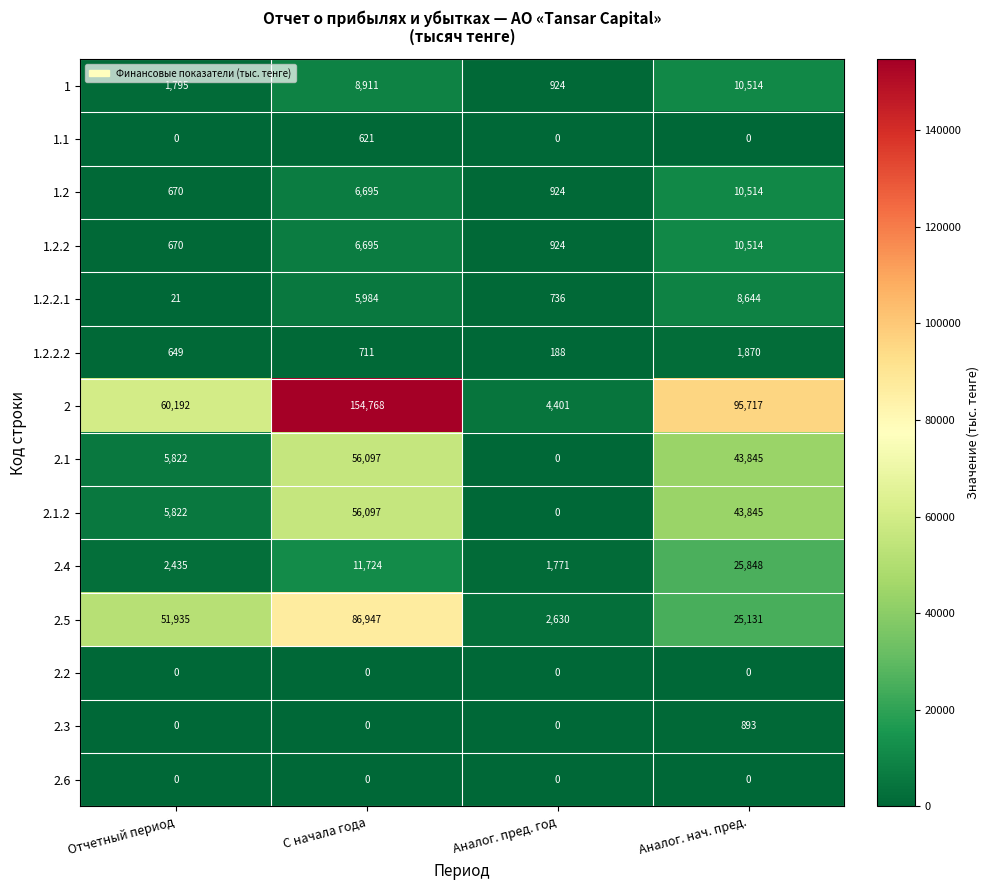

Which series has the widest spread of values?

2